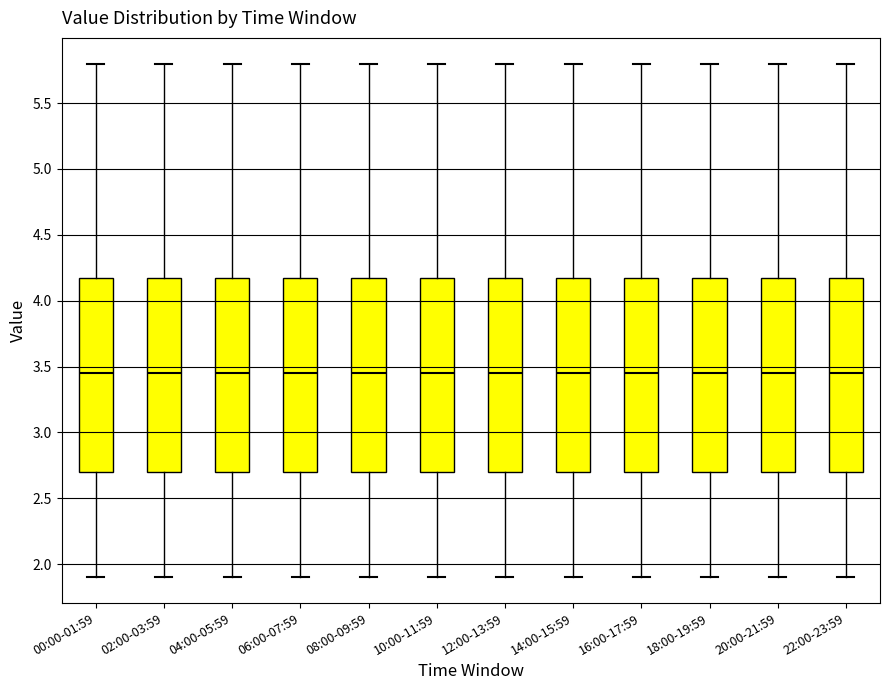

Reading left to right, read every box against the y-axis: the position of its median line, the range the box covers, and the ends of its whiskers. The values are not printed on the chart, so give them approximately, as read against the axis.

00:00-01:59: median 3.45, box 2.70 to 4.20, whiskers 1.90 to 5.80
02:00-03:59: median 3.45, box 2.70 to 4.20, whiskers 1.90 to 5.80
04:00-05:59: median 3.45, box 2.70 to 4.20, whiskers 1.90 to 5.80
06:00-07:59: median 3.45, box 2.70 to 4.20, whiskers 1.90 to 5.80
08:00-09:59: median 3.45, box 2.70 to 4.20, whiskers 1.90 to 5.80
10:00-11:59: median 3.45, box 2.70 to 4.20, whiskers 1.90 to 5.80
12:00-13:59: median 3.45, box 2.70 to 4.20, whiskers 1.90 to 5.80
14:00-15:59: median 3.45, box 2.70 to 4.20, whiskers 1.90 to 5.80
16:00-17:59: median 3.45, box 2.70 to 4.20, whiskers 1.90 to 5.80
18:00-19:59: median 3.45, box 2.70 to 4.20, whiskers 1.90 to 5.80
20:00-21:59: median 3.45, box 2.70 to 4.20, whiskers 1.90 to 5.80
22:00-23:59: median 3.45, box 2.70 to 4.20, whiskers 1.90 to 5.80